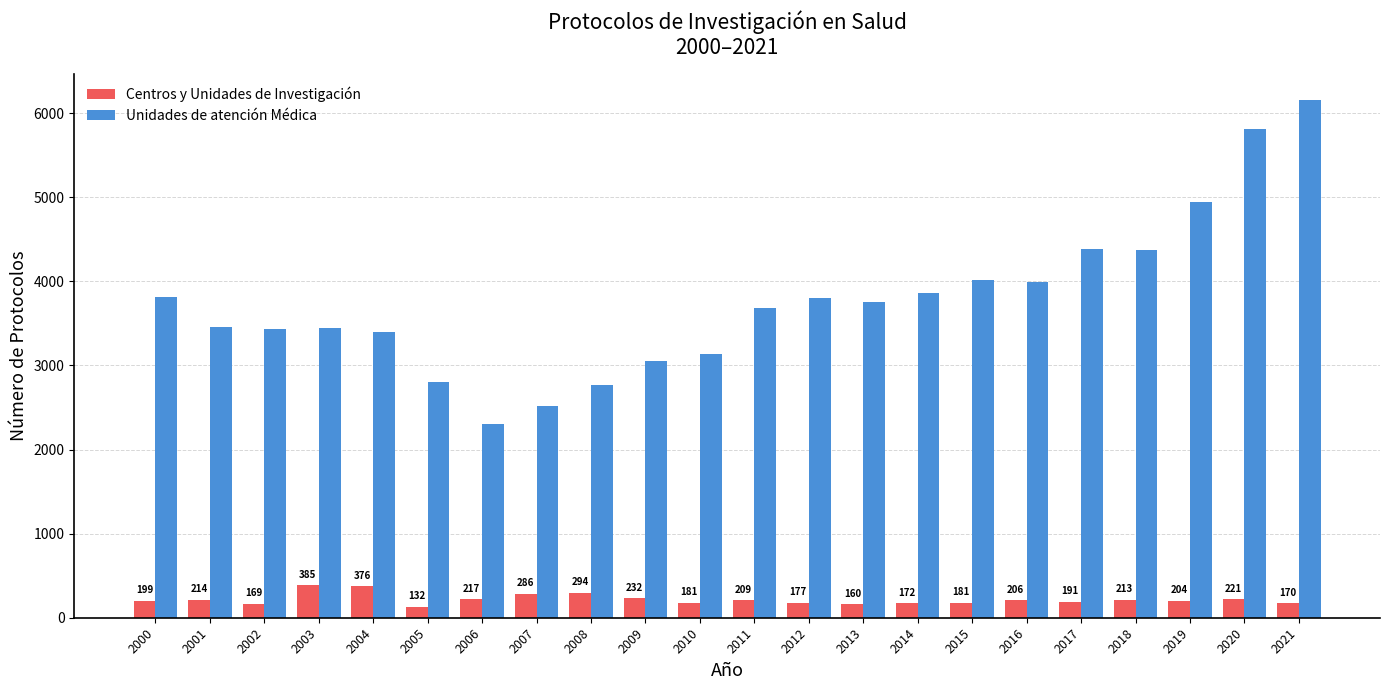

Reading left to right, transcribe all the data shown in this chart.

Centros y Unidades de Investigación: 199	214	169	385	376	132	217	286	294	232	181	209	177	160	172	181	206	191	213	204	221	170
Unidades de atención Médica: 3816	3456	3434	3450	3403	2806	2298	2513	2768	3054	3140	3682	3799	3752	3858	4016	3994	4381	4367	4937	5808	6161